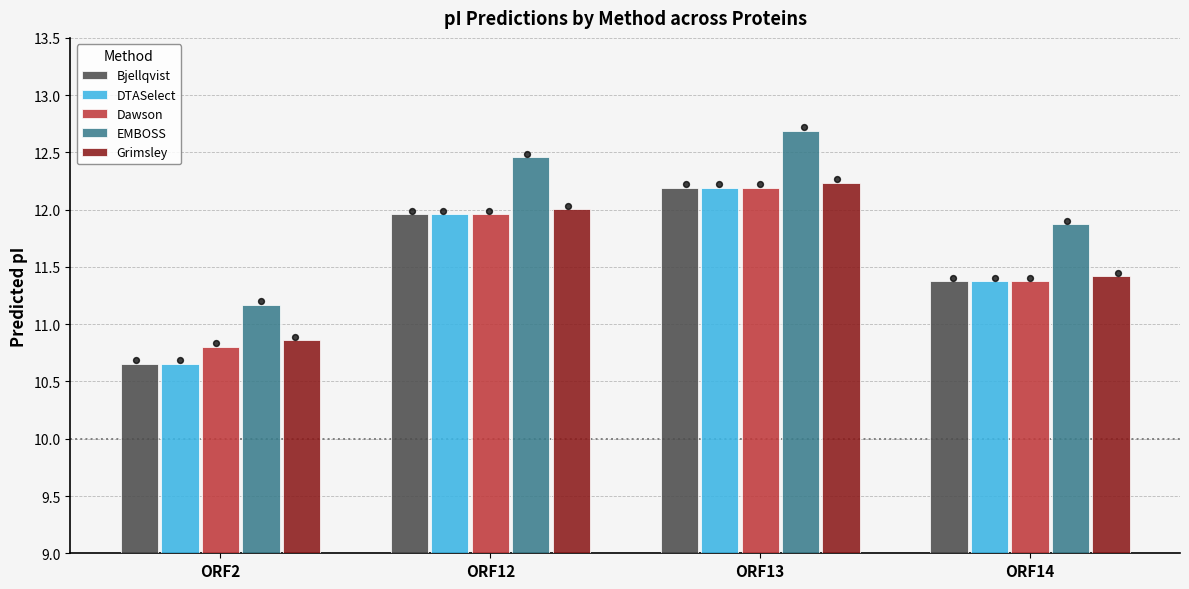

Which series reaches the minimum Y coordinate?

Bjellqvist